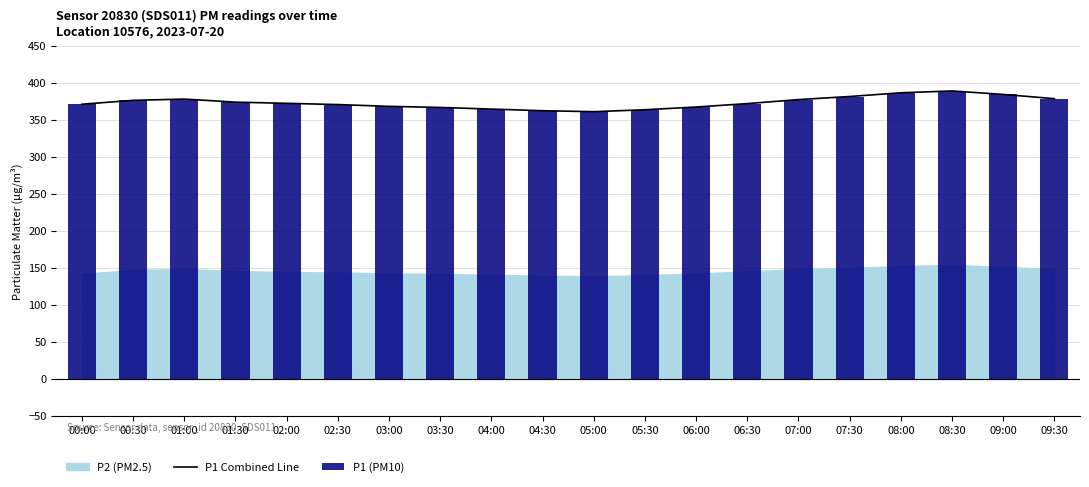

At how many categories does at least one series exceed 372?

11